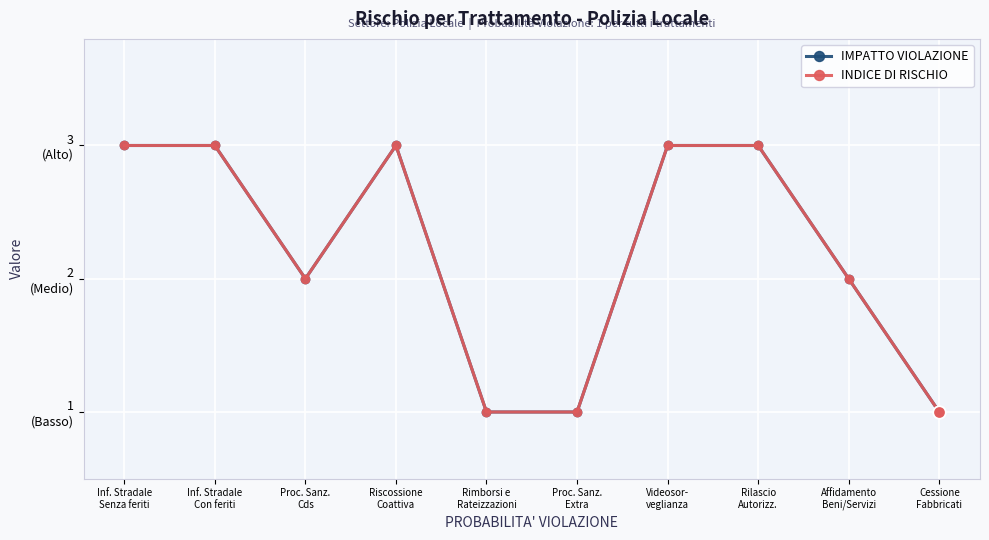

Is this an area chart (filled region under the line)?

No